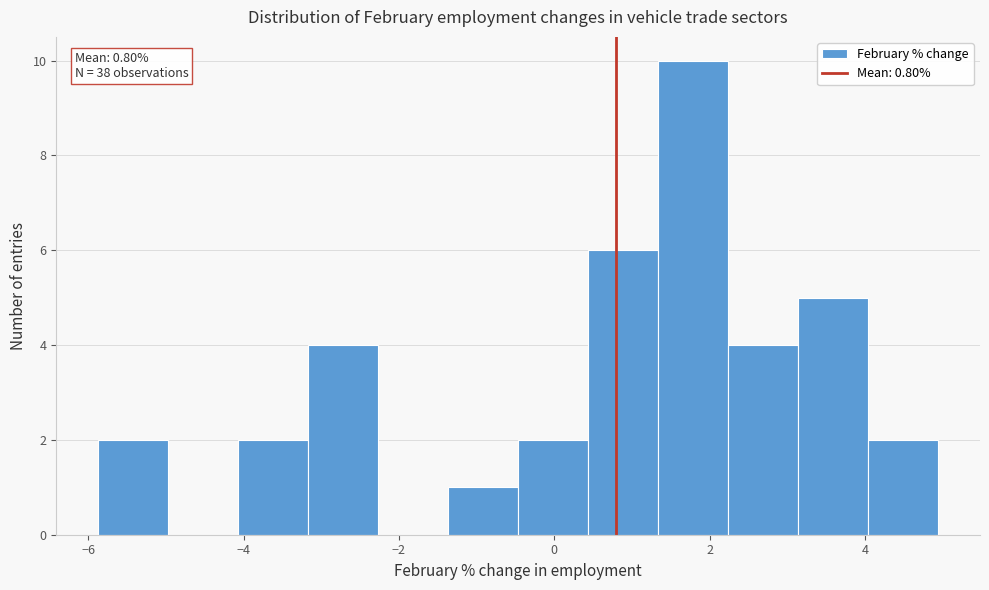

Which range on the x-axis has the tallest bar?

1.4 to 2.2